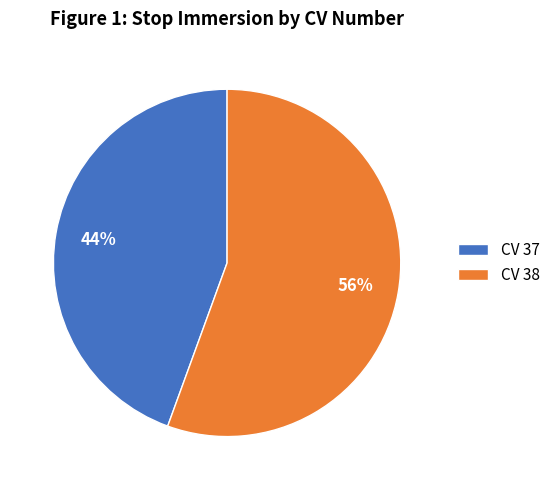

Do CV 37 and CV 38 together represent more than half of the pie?

Yes